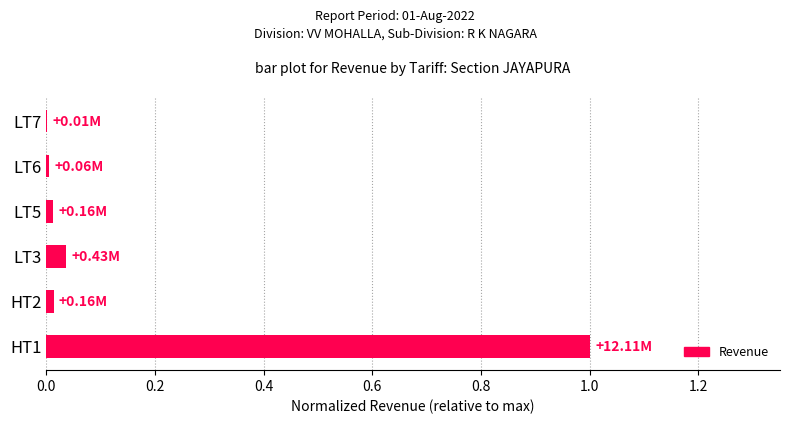

What is the sum of all values?

1.1